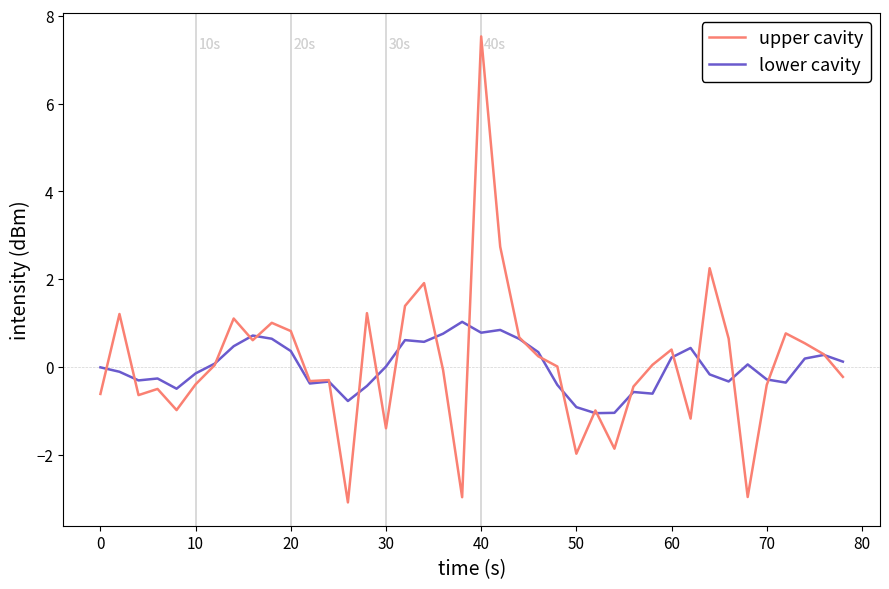

Which series has the widest spread of values?

upper cavity